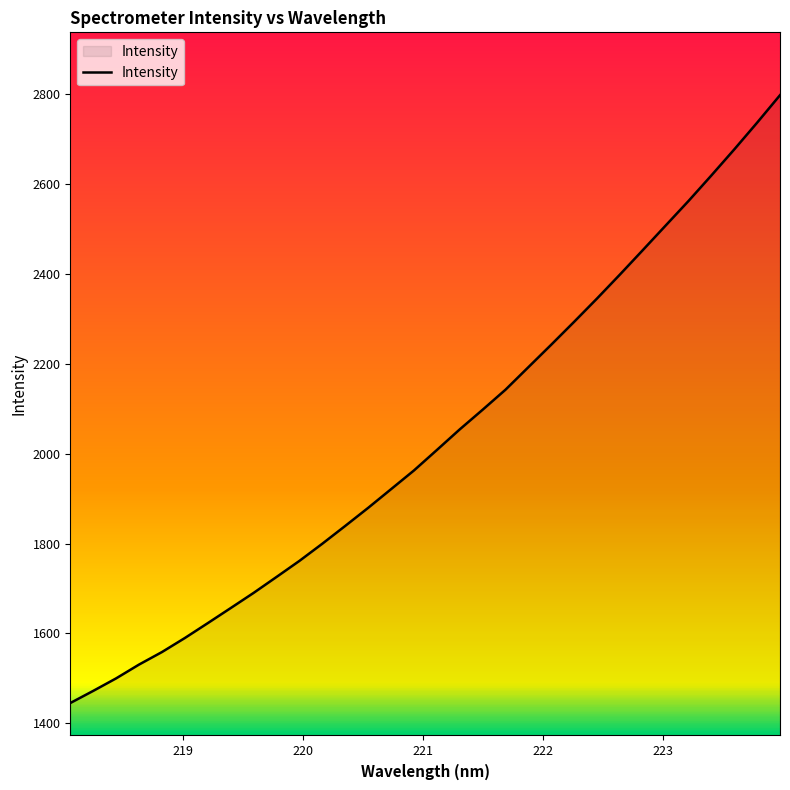

What is the minimum value shown in the chart?

1444.8